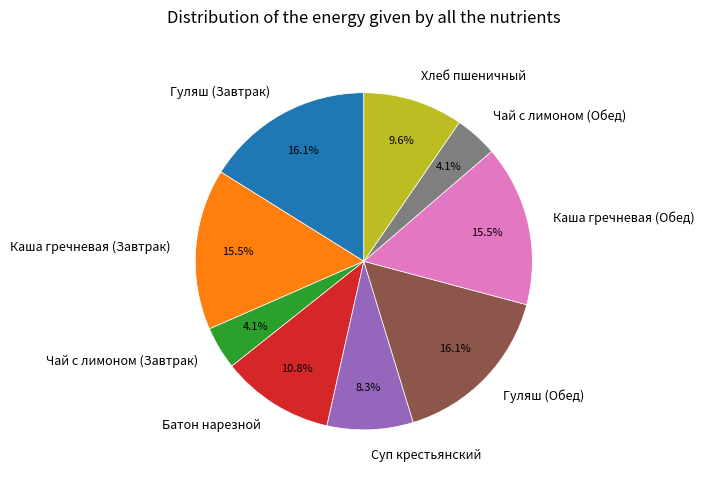

To the nearest percent, what percentage of the pie is Хлеб пшеничный?

10%